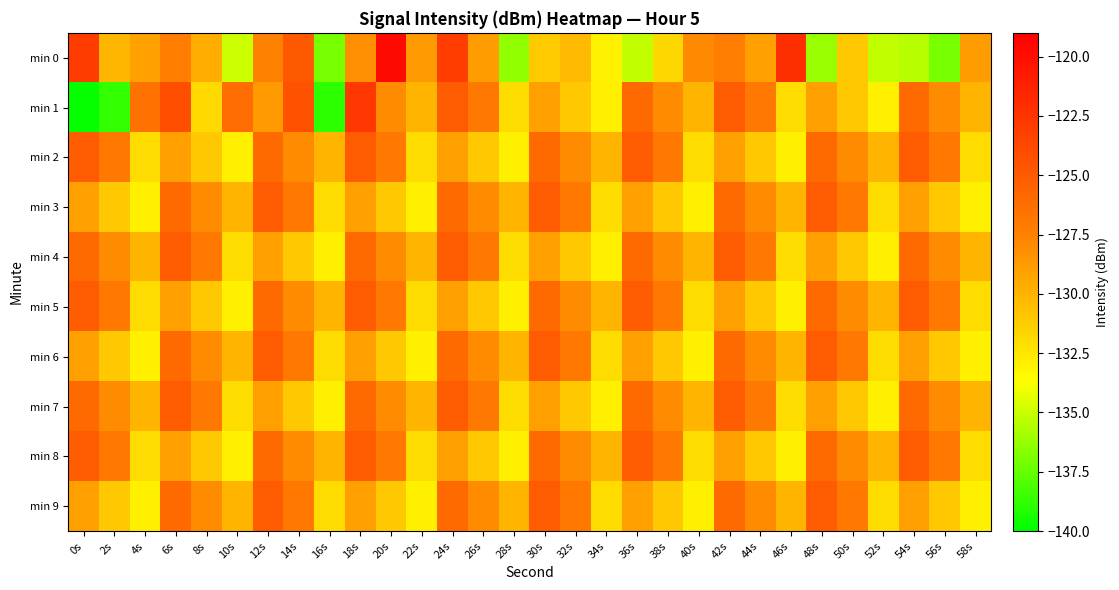

What is the difference between the highest and lowest values at 12s?

4.0